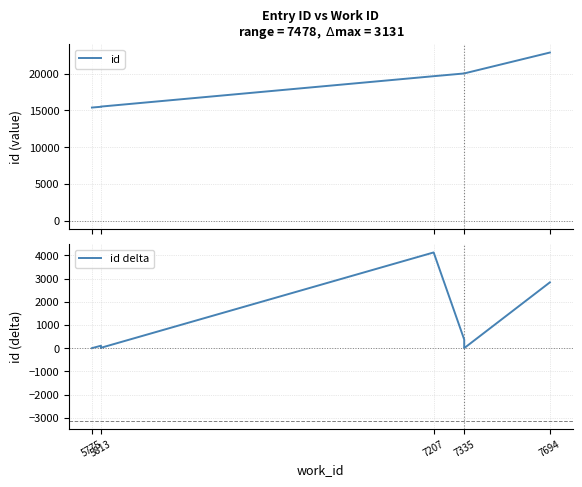

What is the difference between the maximum and second lowest values in the id delta series?

4130